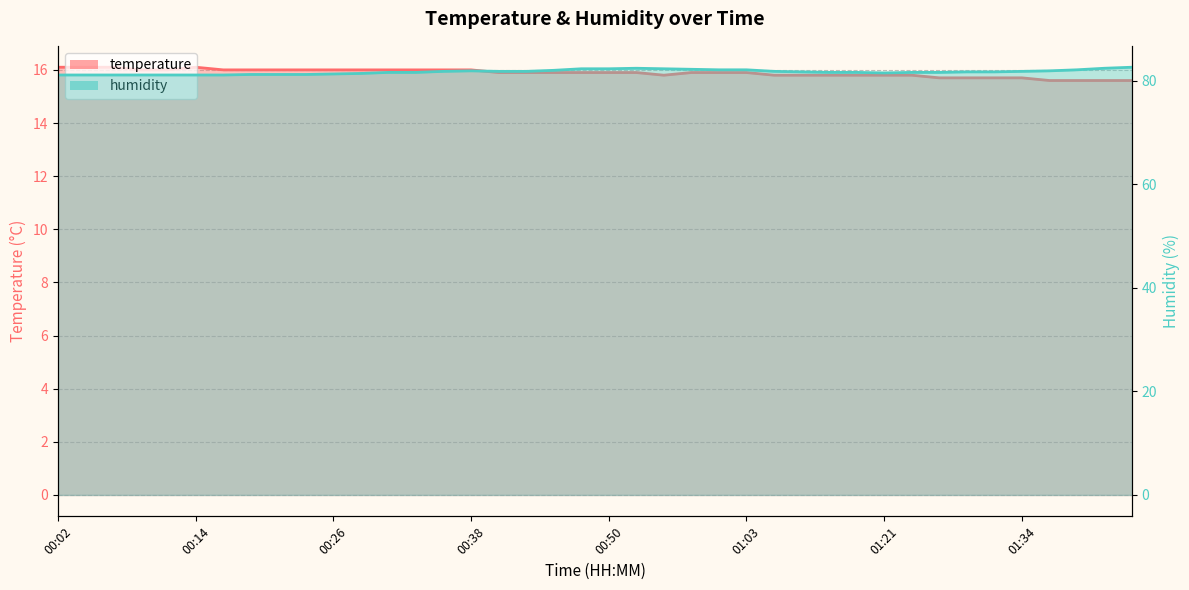

What is the difference between the maximum and minimum values in the temperature series?

0.5